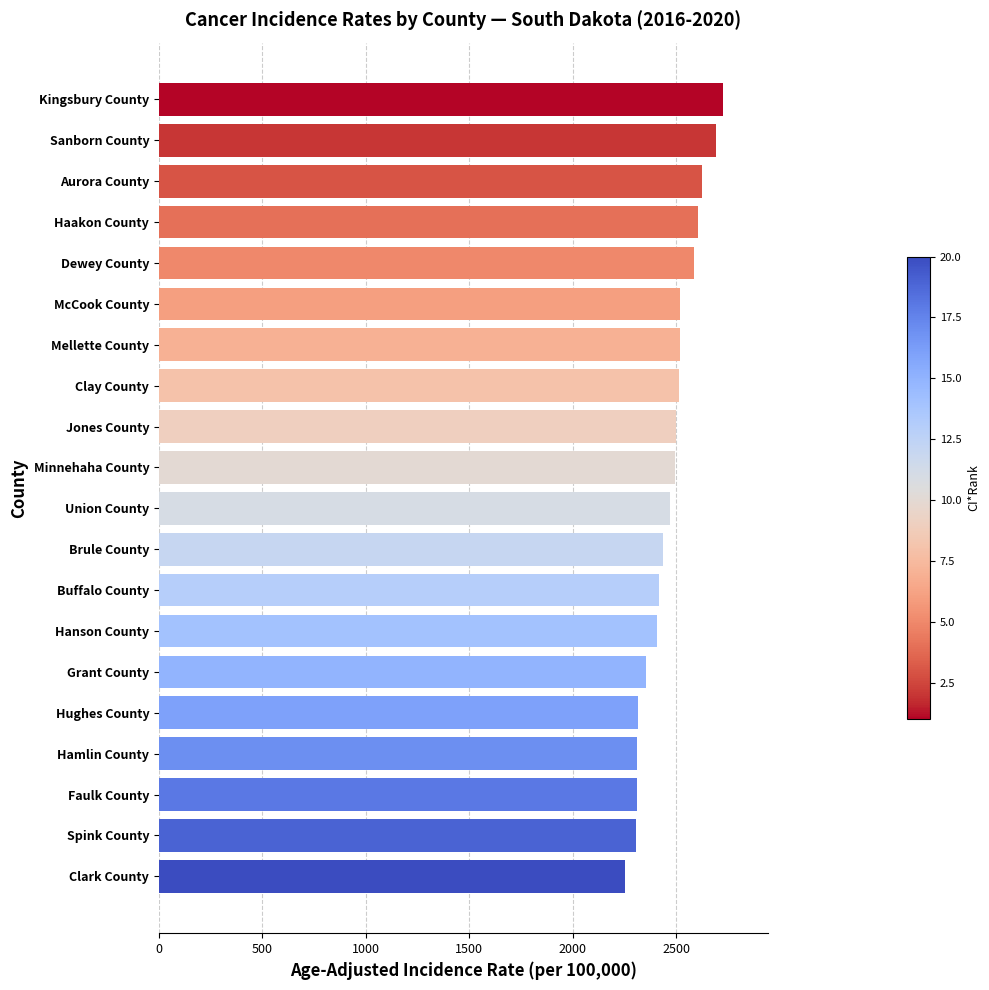

Count the number of categories in the chart.

20